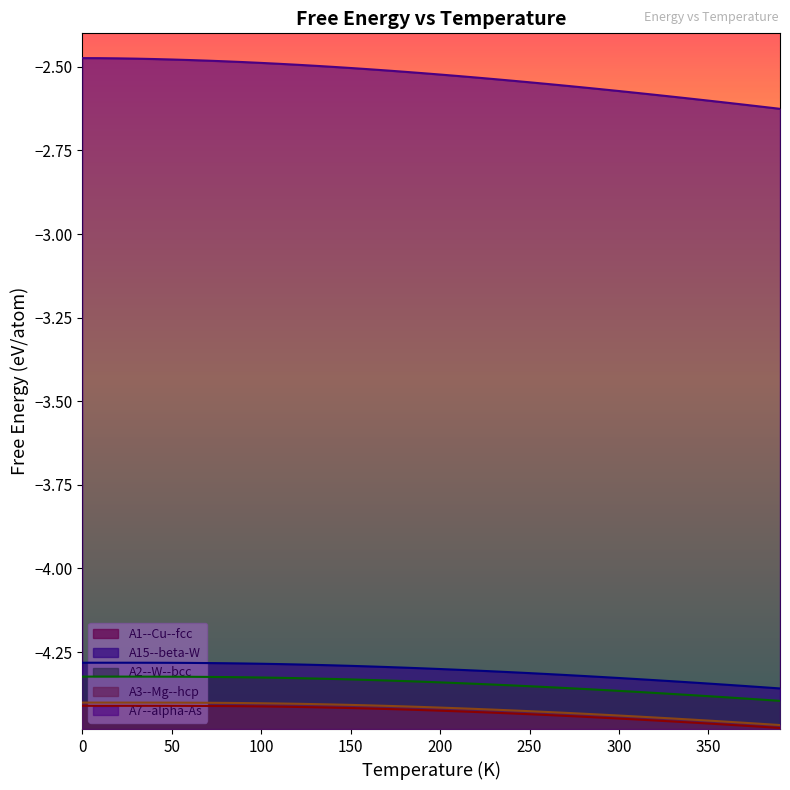

Reading left to right, list all the values displayed in this chart.

A1--Cu--fcc: -4.4	-4.4	-4.4	-4.4	-4.4	-4.4	-4.4	-4.4	-4.4	-4.4	-4.4	-4.4	-4.4	-4.4	-4.4	-4.4	-4.4	-4.4	-4.4	-4.4	-4.4	-4.4	-4.4	-4.4	-4.4	-4.4	-4.4	-4.4	-4.4	-4.4	-4.4	-4.5	-4.5	-4.5	-4.5	-4.5	-4.5	-4.5	-4.5	-4.5
A15--beta-W: -4.3	-4.3	-4.3	-4.3	-4.3	-4.3	-4.3	-4.3	-4.3	-4.3	-4.3	-4.3	-4.3	-4.3	-4.3	-4.3	-4.3	-4.3	-4.3	-4.3	-4.3	-4.3	-4.3	-4.3	-4.3	-4.3	-4.3	-4.3	-4.3	-4.3	-4.3	-4.3	-4.3	-4.3	-4.3	-4.3	-4.3	-4.4	-4.4	-4.4
A2--W--bcc: -4.3	-4.3	-4.3	-4.3	-4.3	-4.3	-4.3	-4.3	-4.3	-4.3	-4.3	-4.3	-4.3	-4.3	-4.3	-4.3	-4.3	-4.3	-4.3	-4.3	-4.3	-4.3	-4.3	-4.3	-4.3	-4.4	-4.4	-4.4	-4.4	-4.4	-4.4	-4.4	-4.4	-4.4	-4.4	-4.4	-4.4	-4.4	-4.4	-4.4
A3--Mg--hcp: -4.4	-4.4	-4.4	-4.4	-4.4	-4.4	-4.4	-4.4	-4.4	-4.4	-4.4	-4.4	-4.4	-4.4	-4.4	-4.4	-4.4	-4.4	-4.4	-4.4	-4.4	-4.4	-4.4	-4.4	-4.4	-4.4	-4.4	-4.4	-4.4	-4.4	-4.4	-4.4	-4.4	-4.4	-4.5	-4.5	-4.5	-4.5	-4.5	-4.5
A7--alpha-As: -2.5	-2.5	-2.5	-2.5	-2.5	-2.5	-2.5	-2.5	-2.5	-2.5	-2.5	-2.5	-2.5	-2.5	-2.5	-2.5	-2.5	-2.5	-2.5	-2.5	-2.5	-2.5	-2.5	-2.5	-2.5	-2.5	-2.6	-2.6	-2.6	-2.6	-2.6	-2.6	-2.6	-2.6	-2.6	-2.6	-2.6	-2.6	-2.6	-2.6